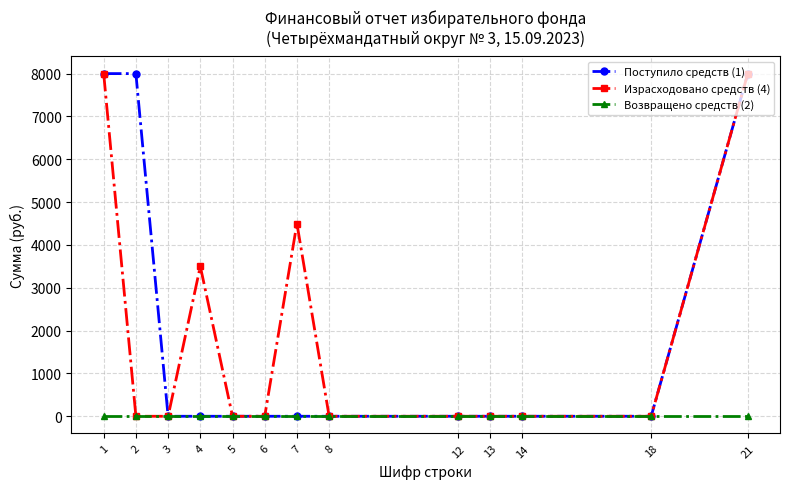

What is the value of the Поступило средств (1) point at the 2nd from the left?

8000